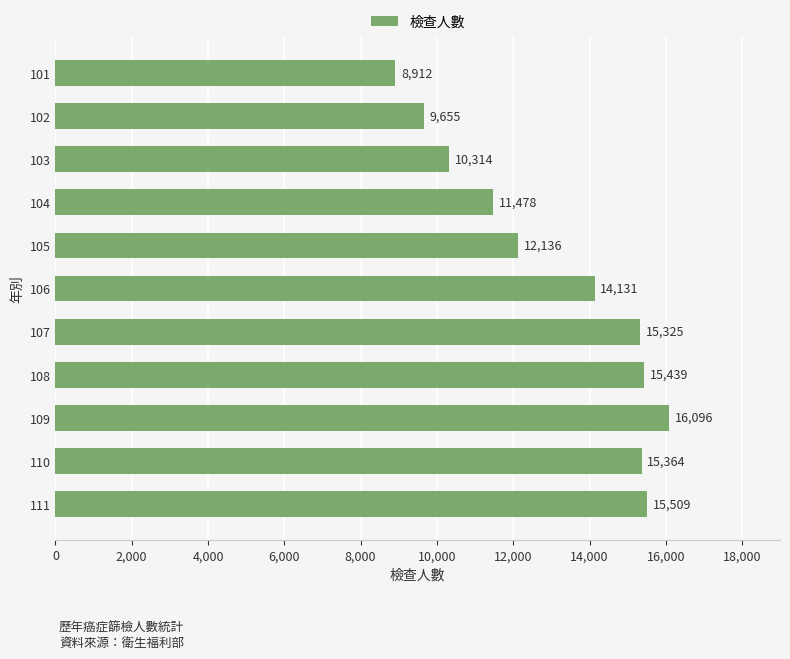

What is the average value?

13124